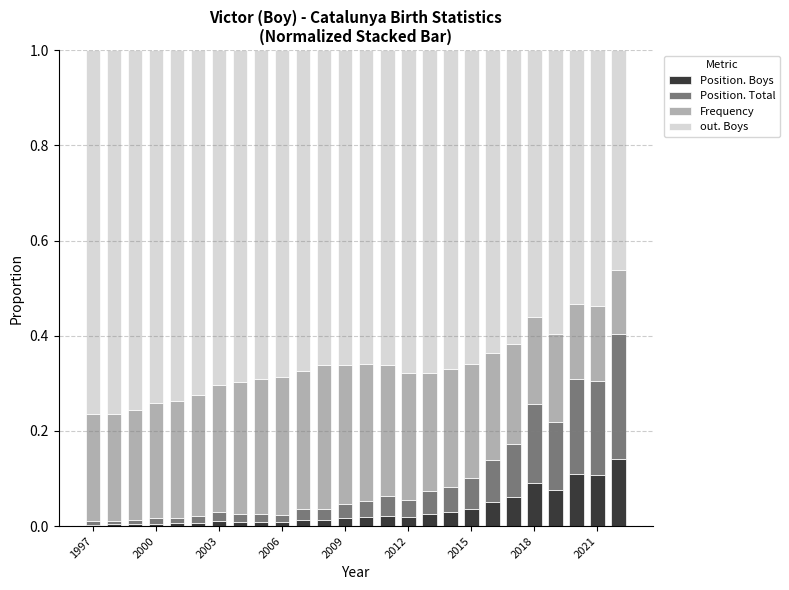

Count the number of data series in this chart.

4